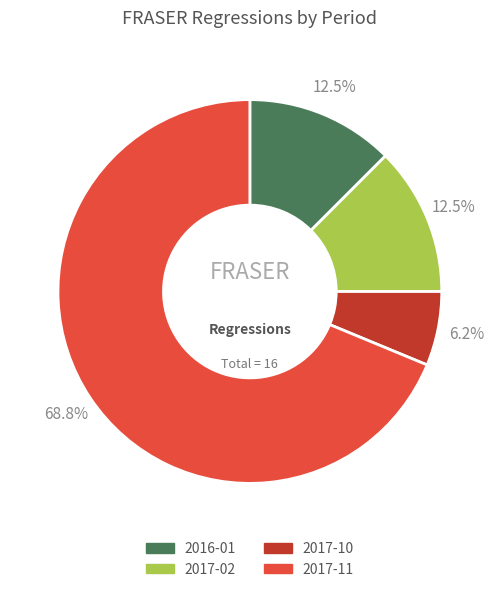

How many segments does this pie chart have?

4